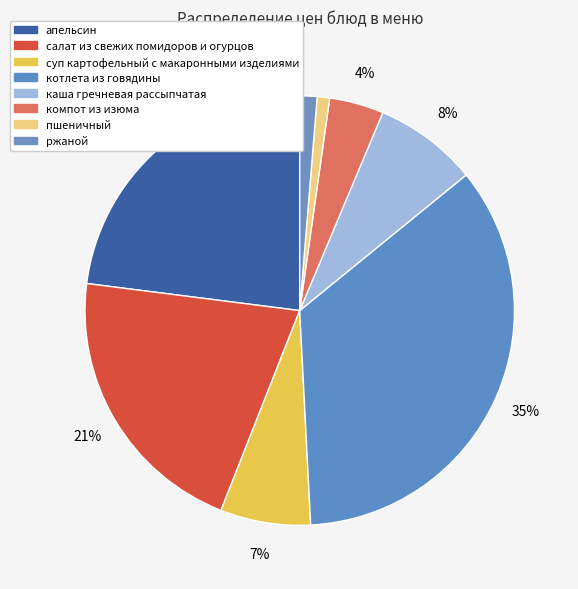

To the nearest percent, what is the difference between the котлета из говядины and апельсин slice percentages?

12%